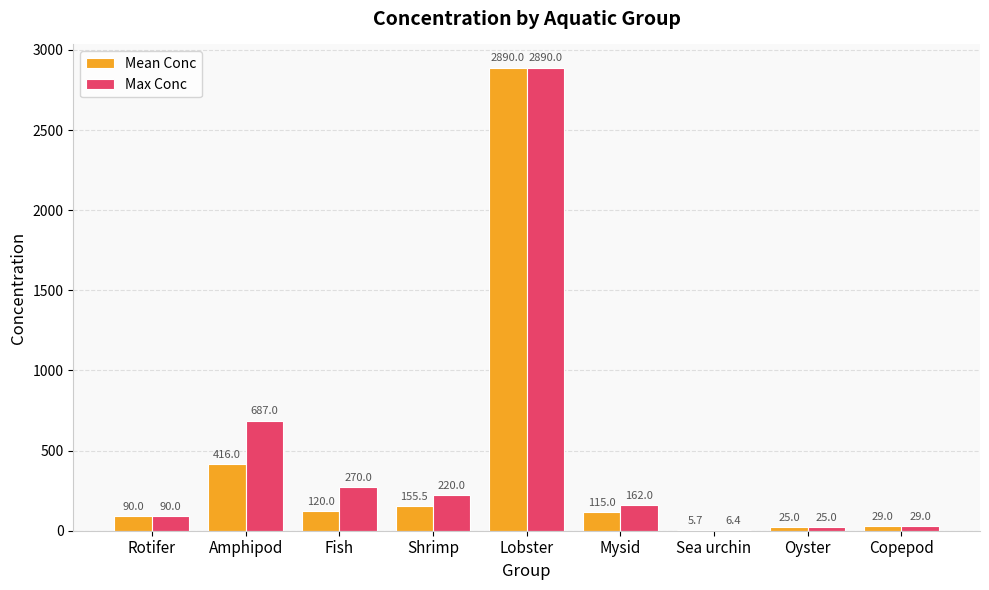

Are the bars grouped side by side (vs. stacked)?

Yes